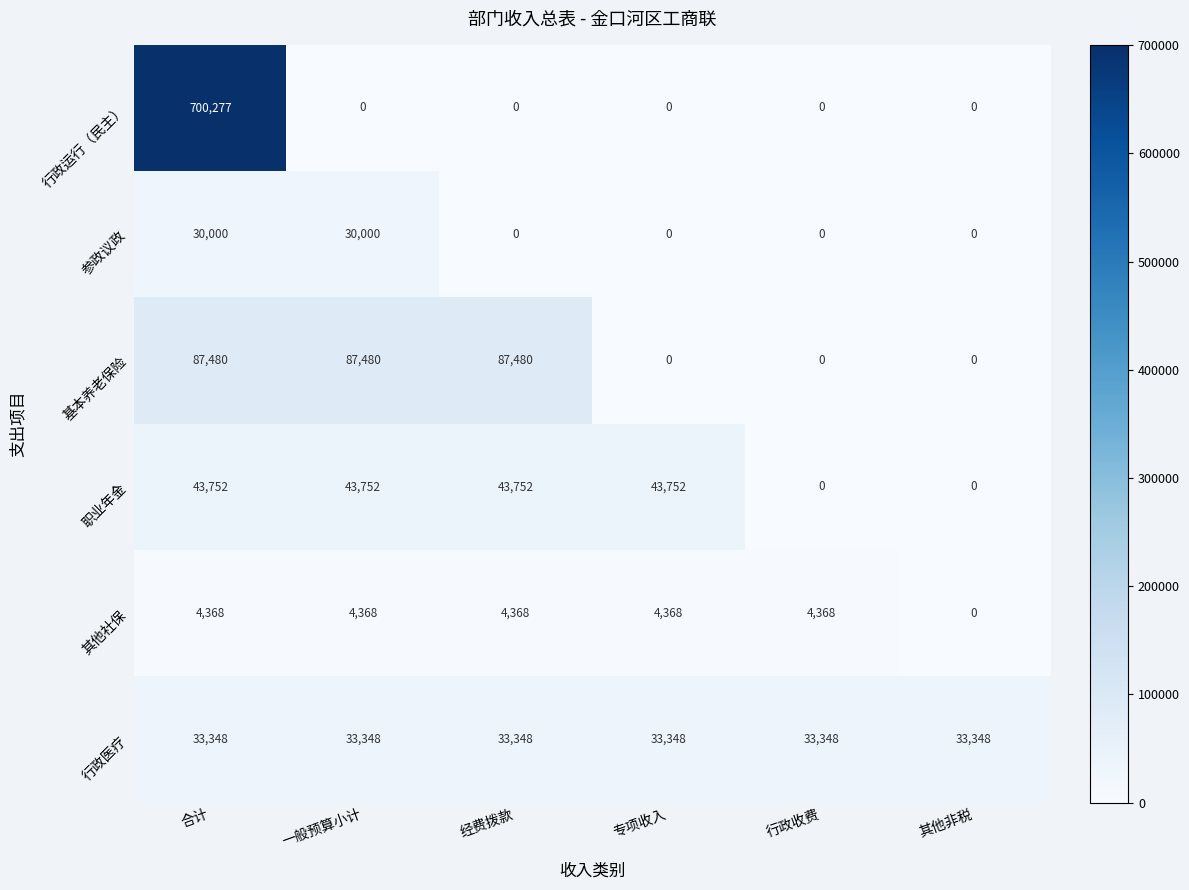

What is the total value across all series at 行政收费?

37716